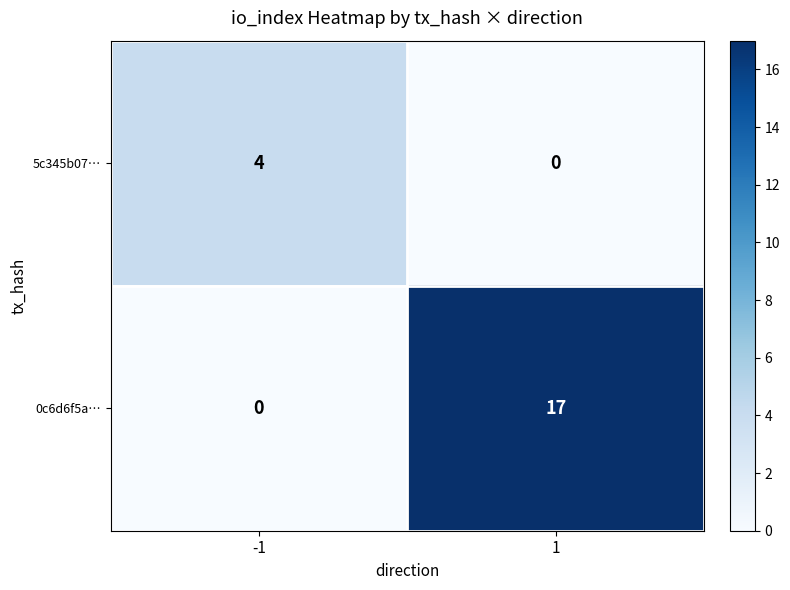

What is the maximum value for 0c6d6f5a…?

17